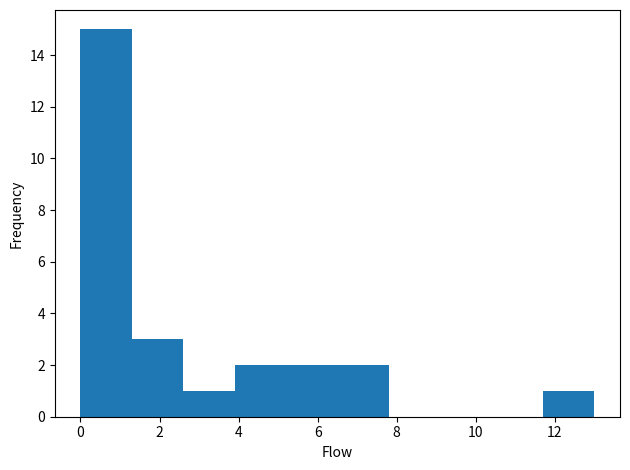

Reading left to right, list every bar in this chart as the range it spans on the x-axis followed by its height. Neither the bar edges nor the heights are printed on the chart, so give them approximately, as read against the axes.

0.0 to 1.3: 15
1.3 to 2.6: 3
2.6 to 3.9: 1
3.9 to 5.2: 2
5.2 to 6.5: 2
6.5 to 7.8: 2
7.8 to 9.1: 0
9.1 to 10.4: 0
10.4 to 11.7: 0
11.7 to 13.0: 1